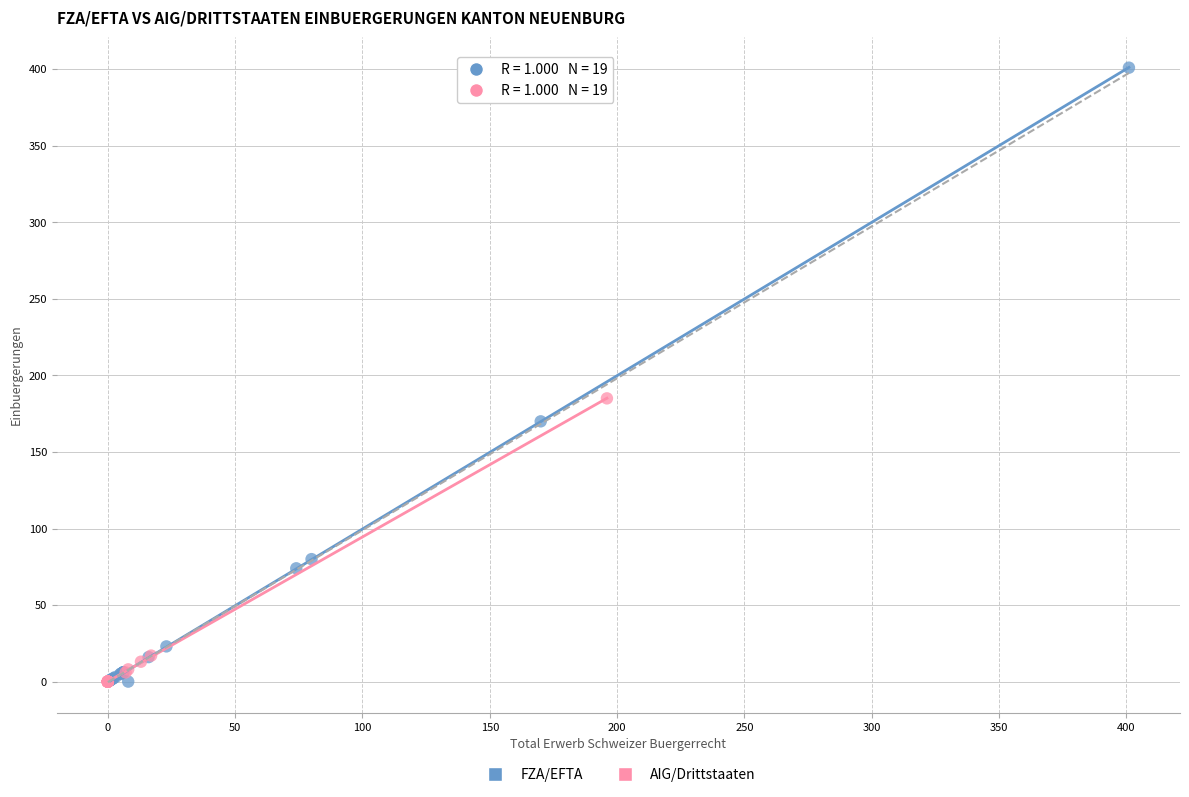

Which series contains the highest Y value?

FZA/EFTA